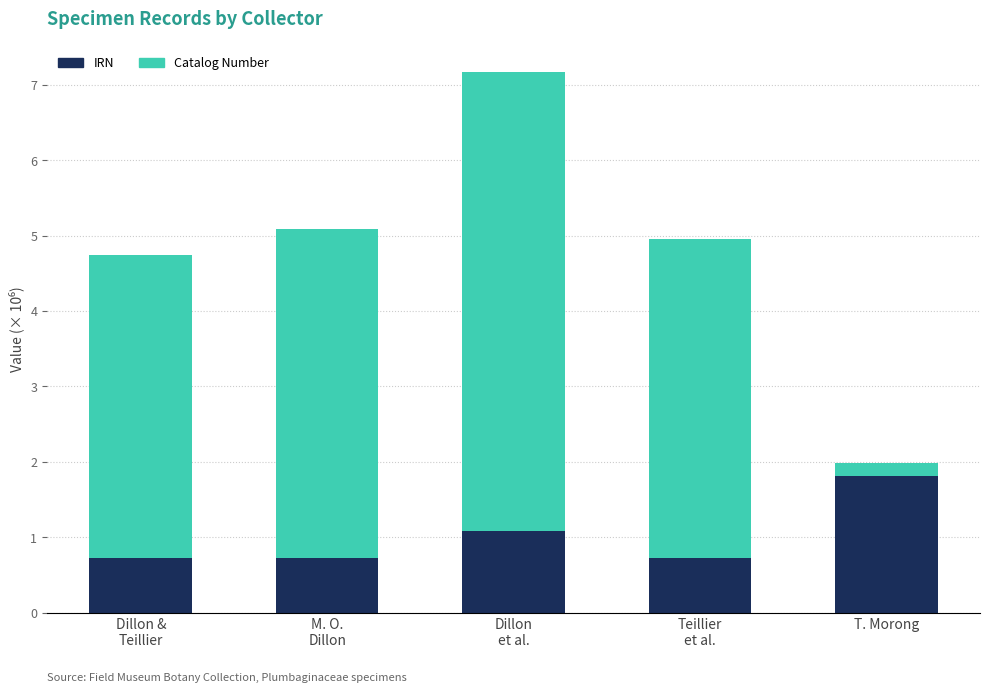

True or false: IRN has a value of 3.1 at T. Morong.

False